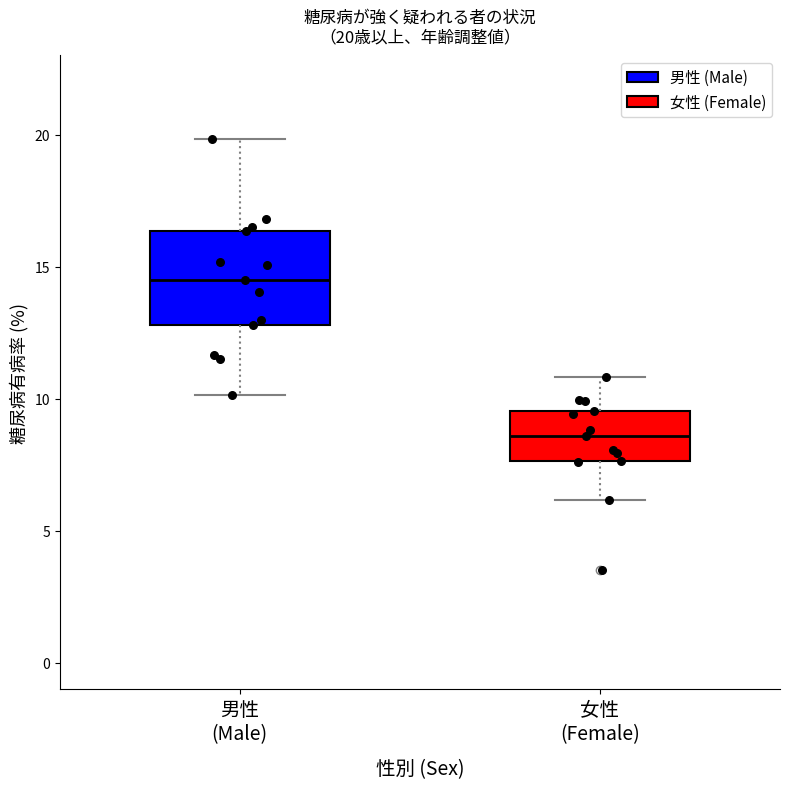

Which box has the highest median line?

男性 (Male)